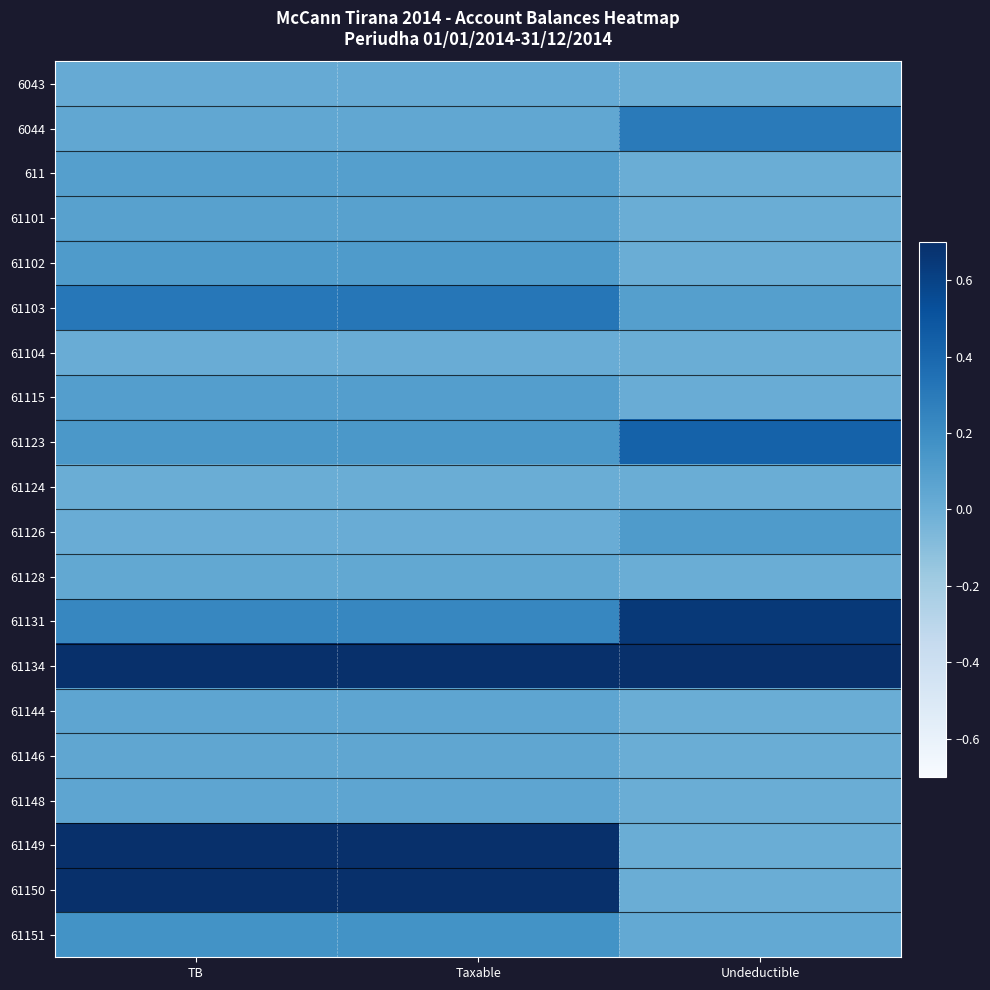

Reading right to left, extract all data points from this chart.

6043: Undeductible=0.0	Taxable=0.0	TB=0.0
6044: Undeductible=0.3	Taxable=0.0	TB=0.0
611: Undeductible=0.0	Taxable=0.1	TB=0.1
61101: Undeductible=0.0	Taxable=0.1	TB=0.1
61102: Undeductible=0.0	Taxable=0.1	TB=0.1
61103: Undeductible=0.1	Taxable=0.3	TB=0.3
61104: Undeductible=0.0	Taxable=0.0	TB=0.0
61115: Undeductible=0.0	Taxable=0.1	TB=0.1
61123: Undeductible=0.4	Taxable=0.1	TB=0.1
61124: Undeductible=0.0	Taxable=0.0	TB=0.0
61126: Undeductible=0.1	Taxable=0.0	TB=0.0
61128: Undeductible=0.0	Taxable=0.0	TB=0.0
61131: Undeductible=0.6	Taxable=0.2	TB=0.2
61134: Undeductible=1.0	Taxable=1.0	TB=1.0
61144: Undeductible=0.0	Taxable=0.1	TB=0.1
61146: Undeductible=0.0	Taxable=0.0	TB=0.0
61148: Undeductible=0.0	Taxable=0.1	TB=0.1
61149: Undeductible=0.0	Taxable=0.8	TB=0.8
61150: Undeductible=0.0	Taxable=0.8	TB=0.8
61151: Undeductible=0.0	Taxable=0.2	TB=0.2